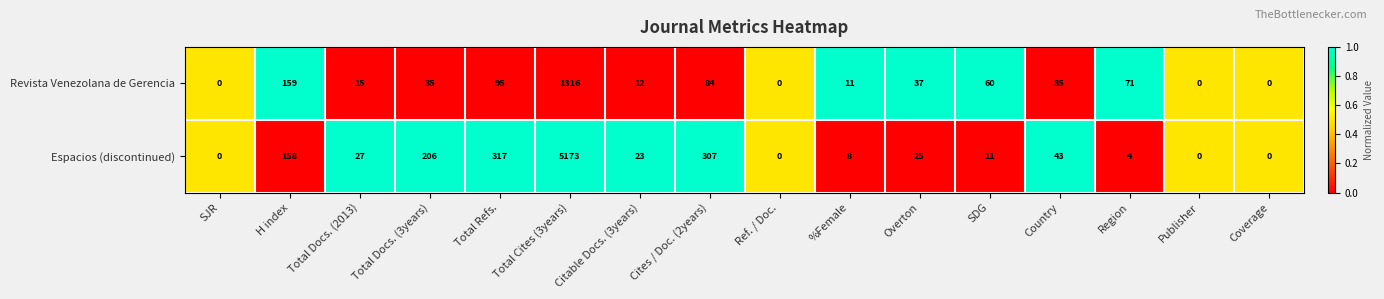

List the series in order of their peak value, lowest first.

Revista Venezolana de Gerencia, Espacios (discontinued)